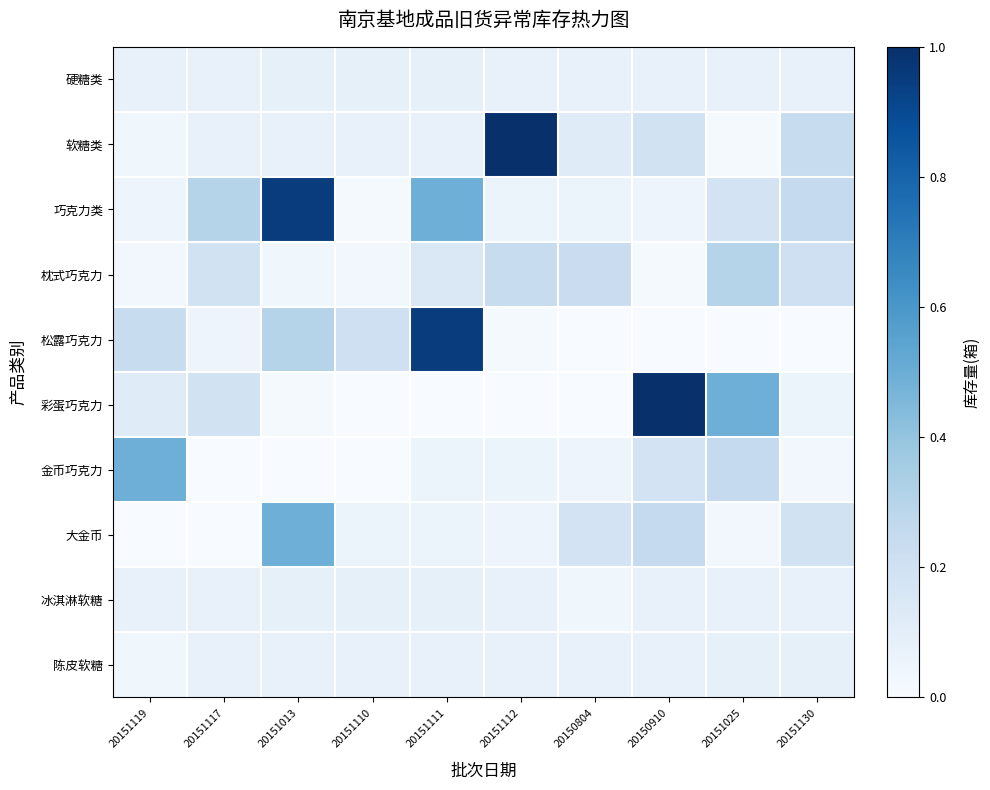

At which category is the sum across all series the highest?

20151013